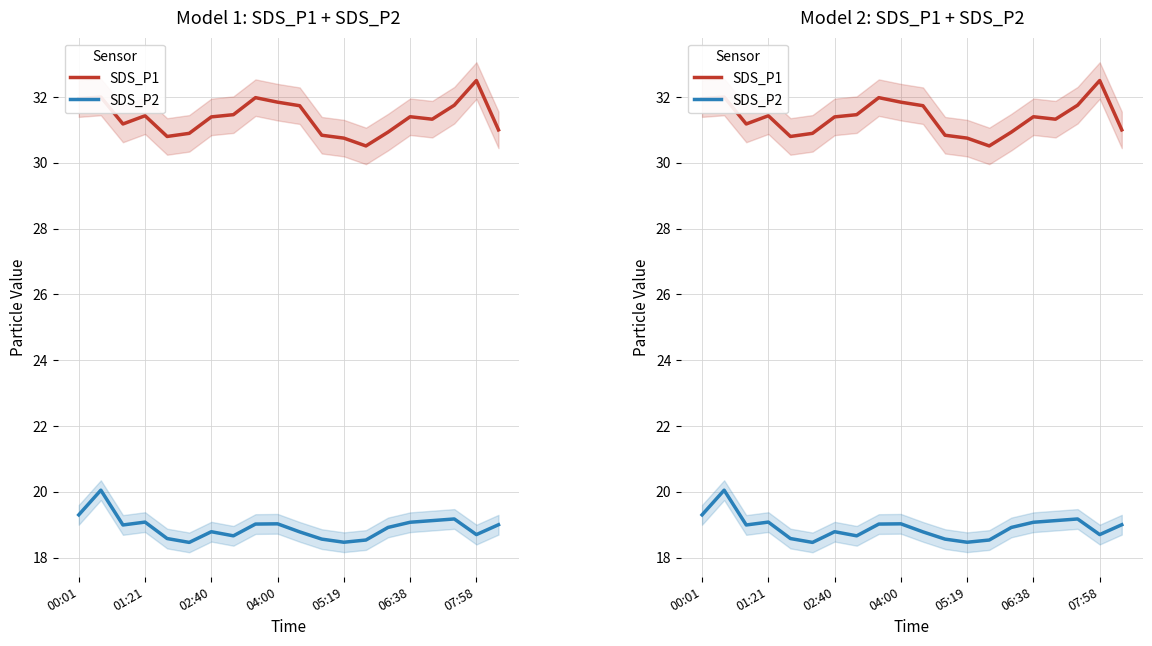

What position from the right is 04:00?

11